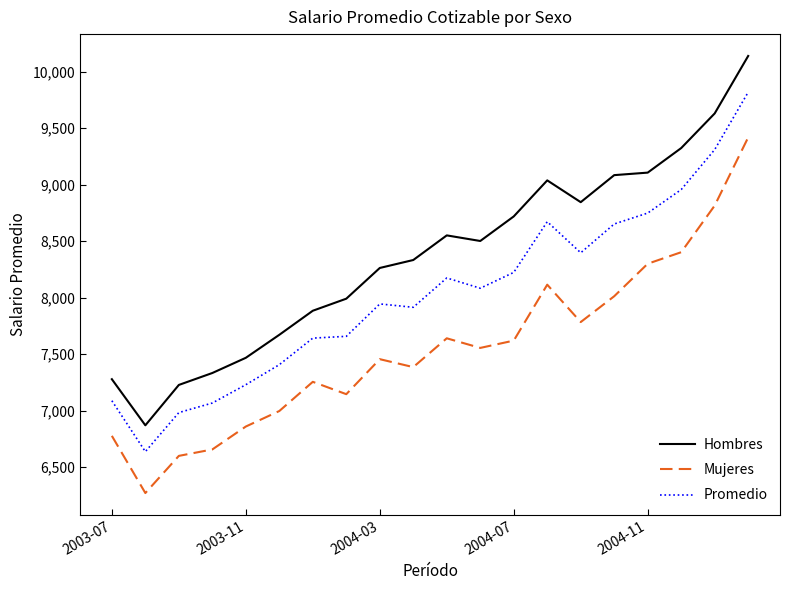

Which series has the largest range (max minus min)?

Hombres